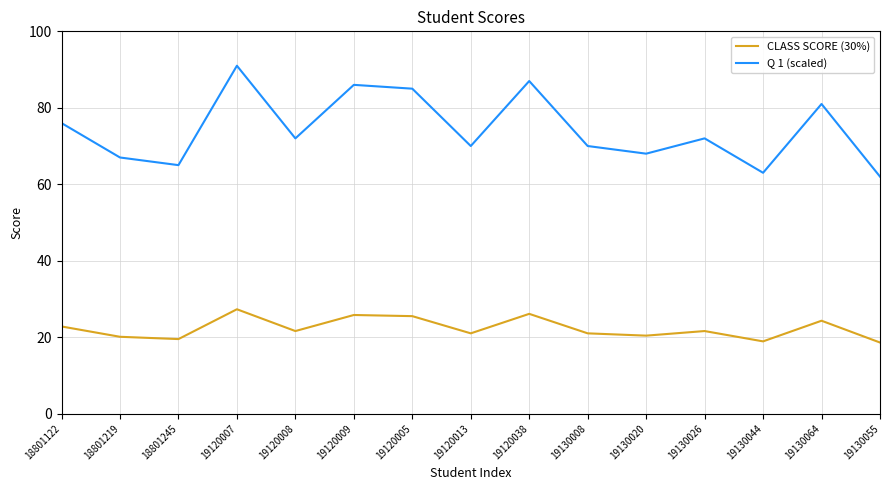

At which category is the sum across all series the highest?

19120007